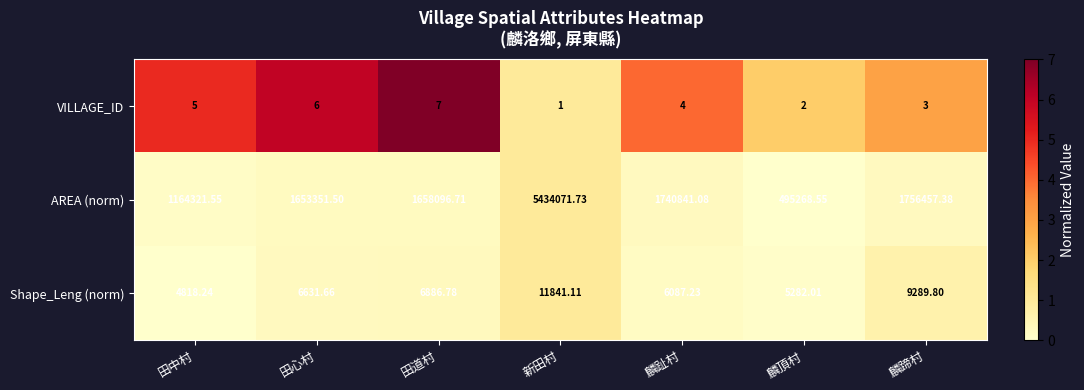

Between 新田村 and 麟頂村, which series saw the biggest shift?

AREA (norm)